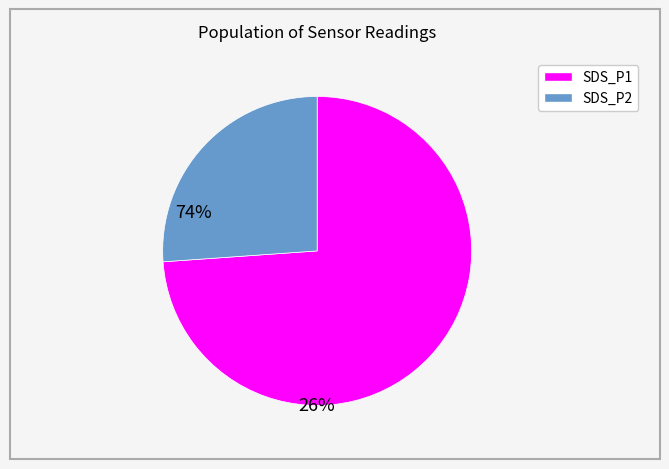

Rank the categories by value from lowest to highest.

SDS_P2, SDS_P1